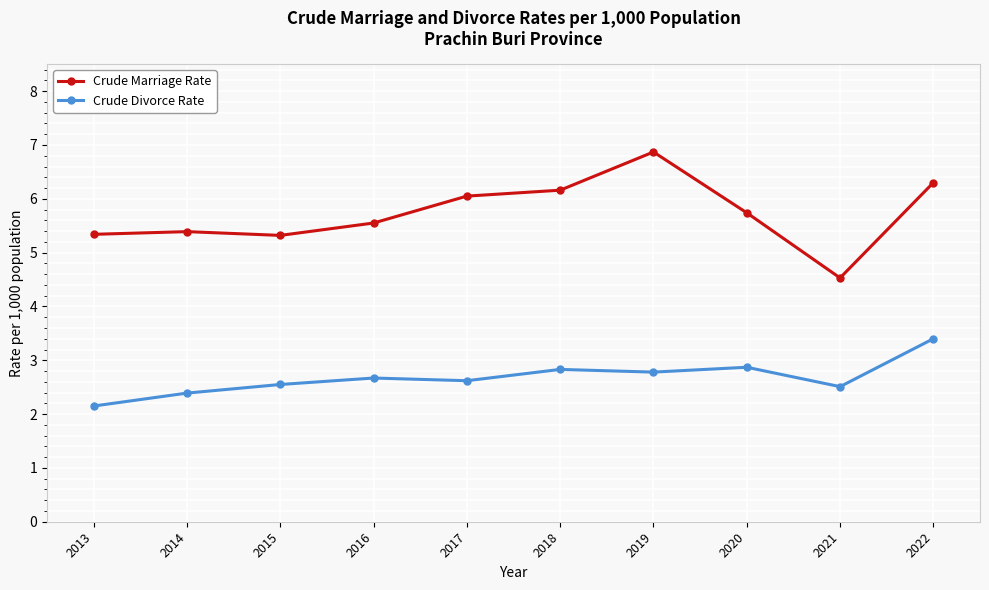

What is the approximate value of Crude Marriage Rate at 2013?

5.3